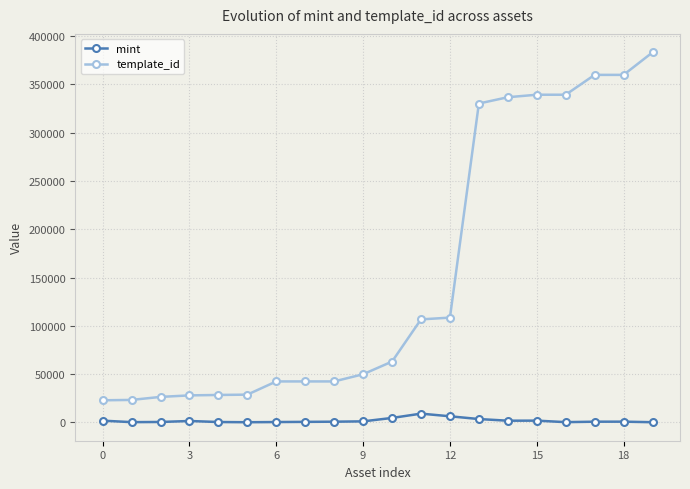

List the series in order of their peak value, highest first.

template_id, mint